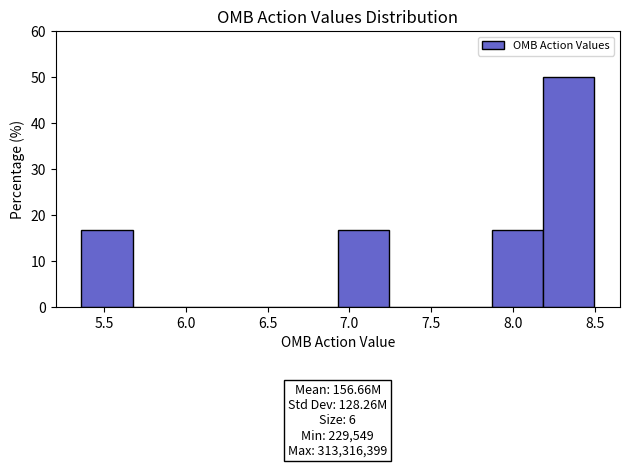

Over which range of the x-axis is the bar tallest?

8.20 to 8.50